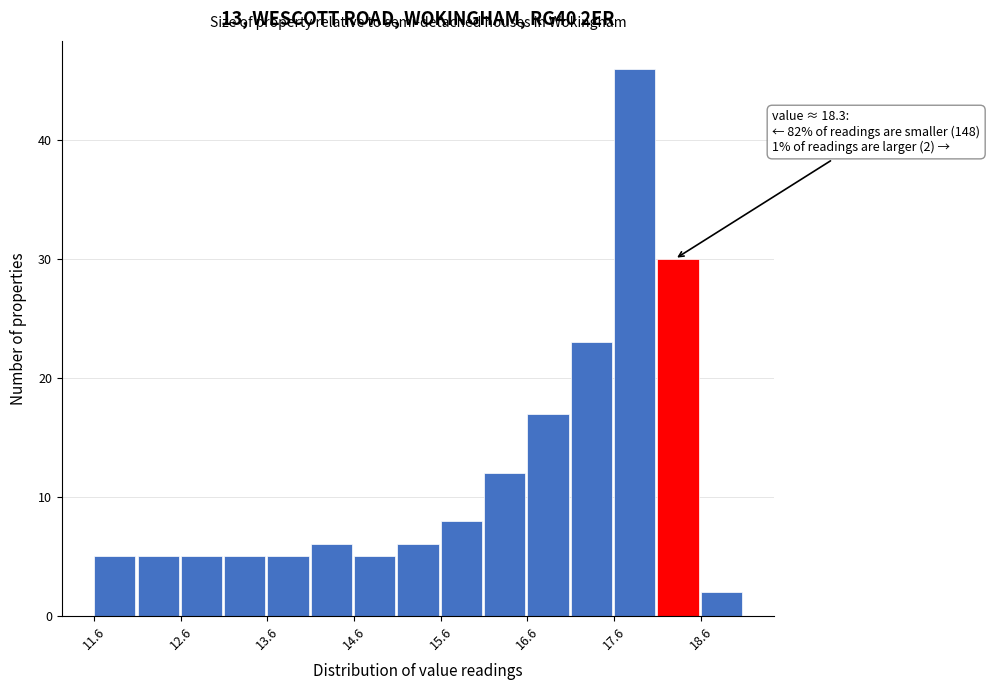

Over which range of the x-axis is the bar tallest?

17.6 to 18.1